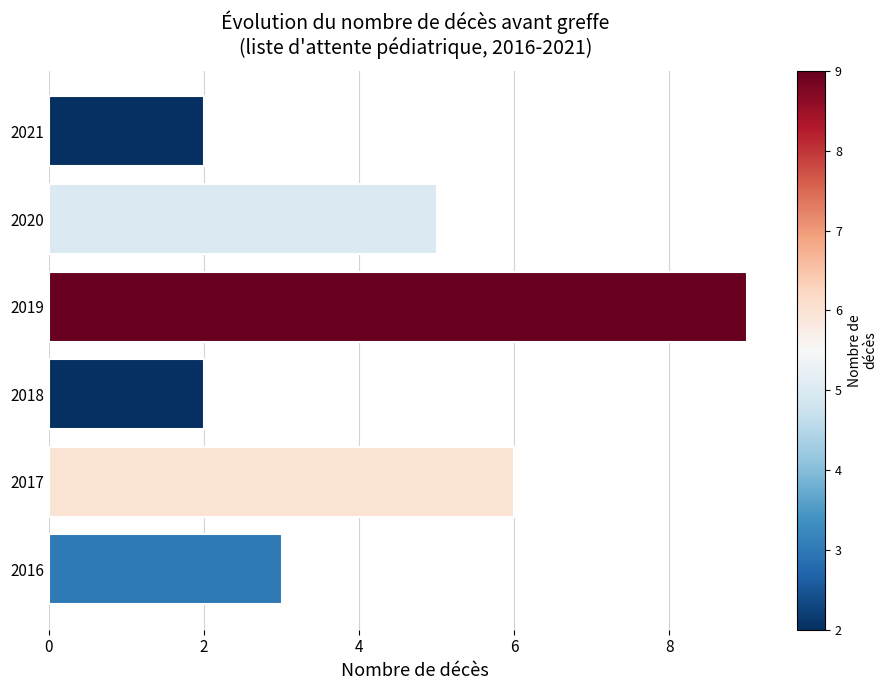

Between 2016 and 2017, which is larger?

2017